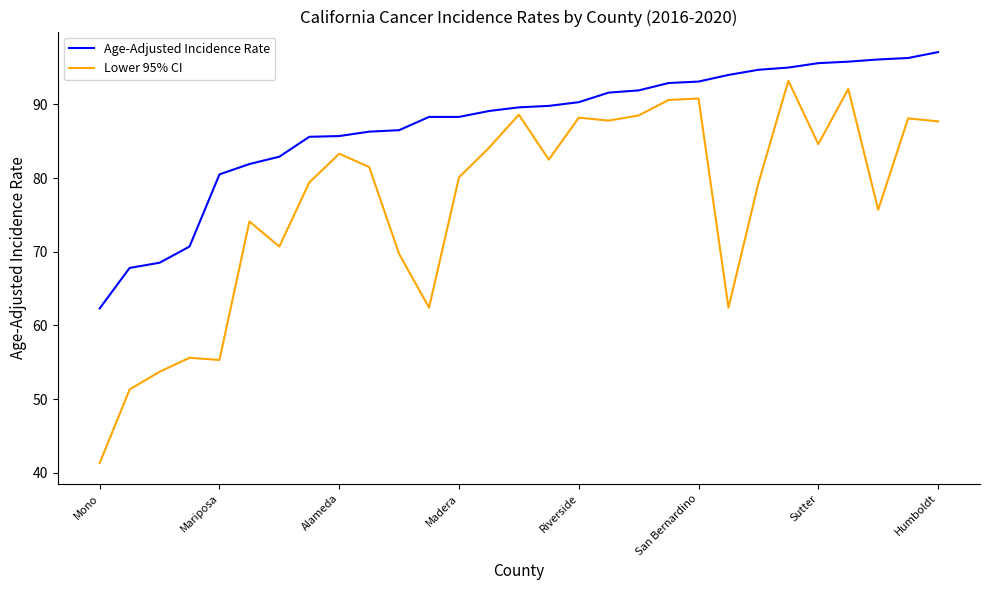

How many lines are shown in the chart?

2